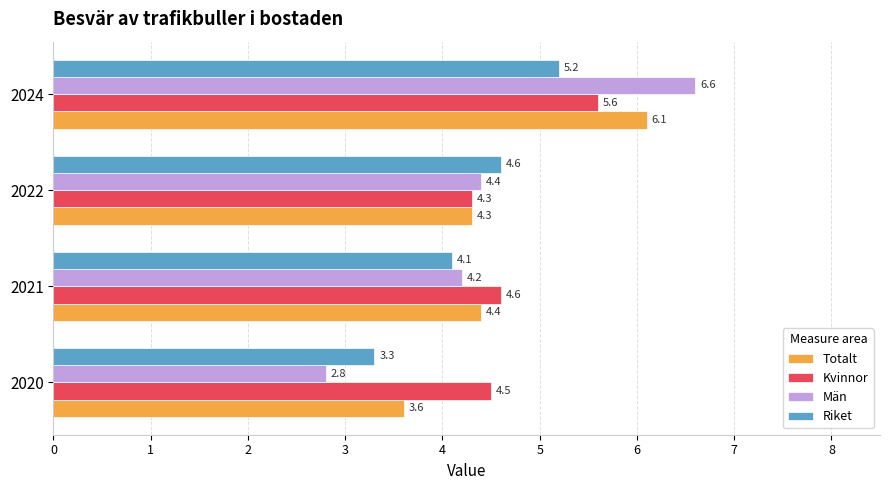

Read the Män value at 2022.

4.4